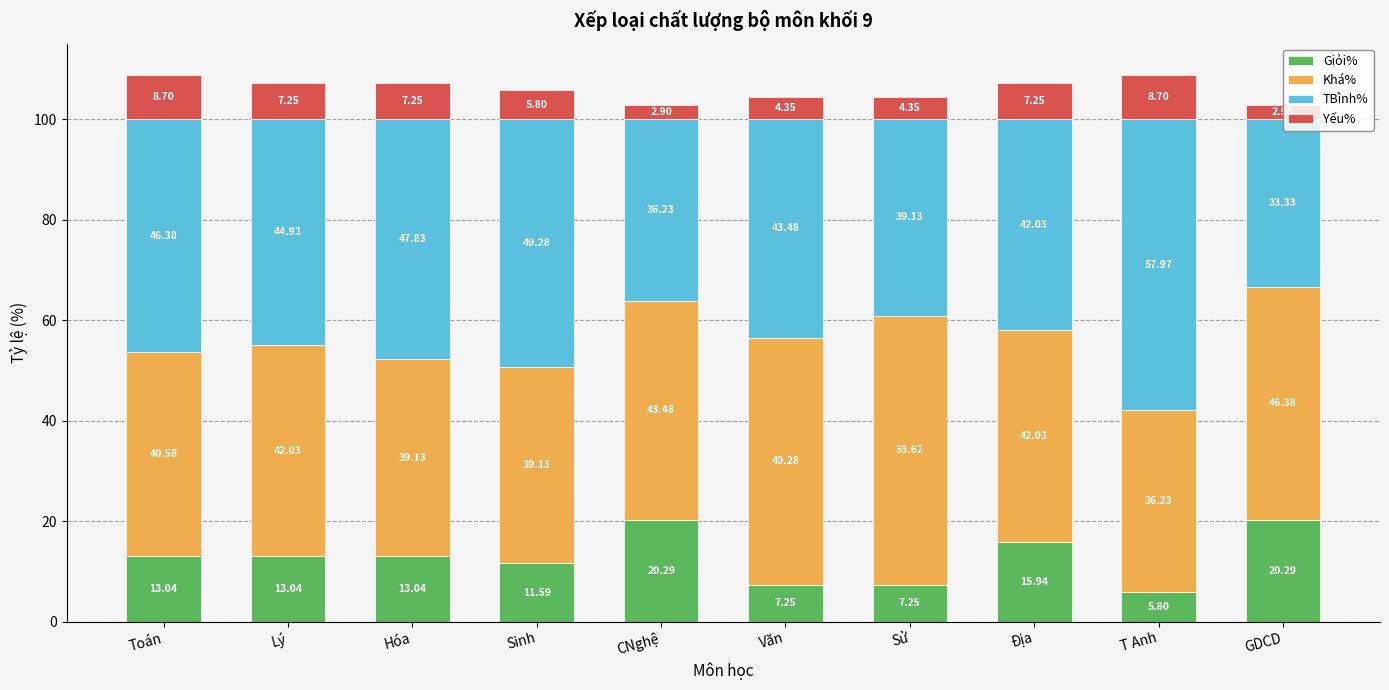

What is the sum of all Giỏi% values?

127.5